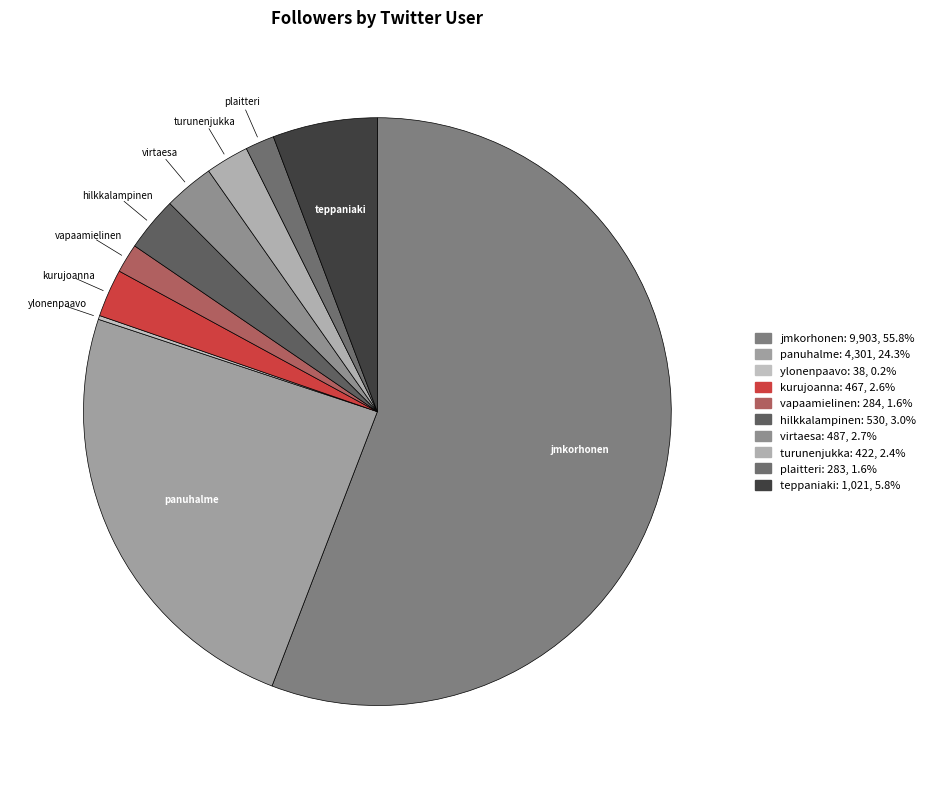

Combined, do jmkorhonen and virtaesa account for over 50%?

Yes